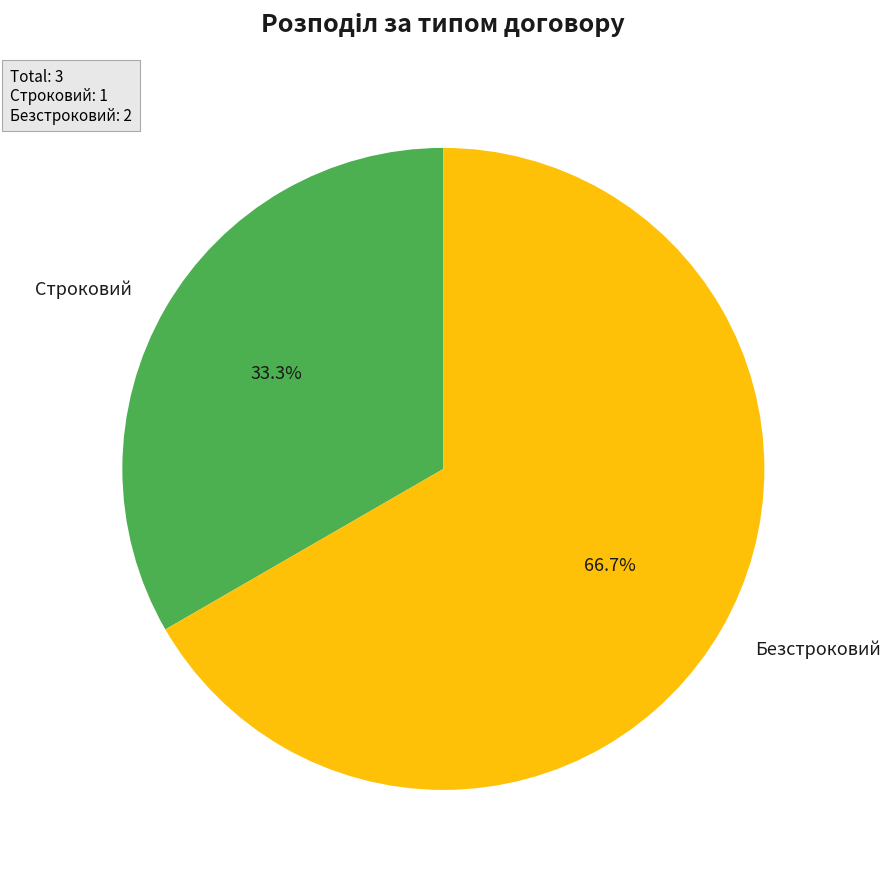

What is the majority slice?

Безстроковий